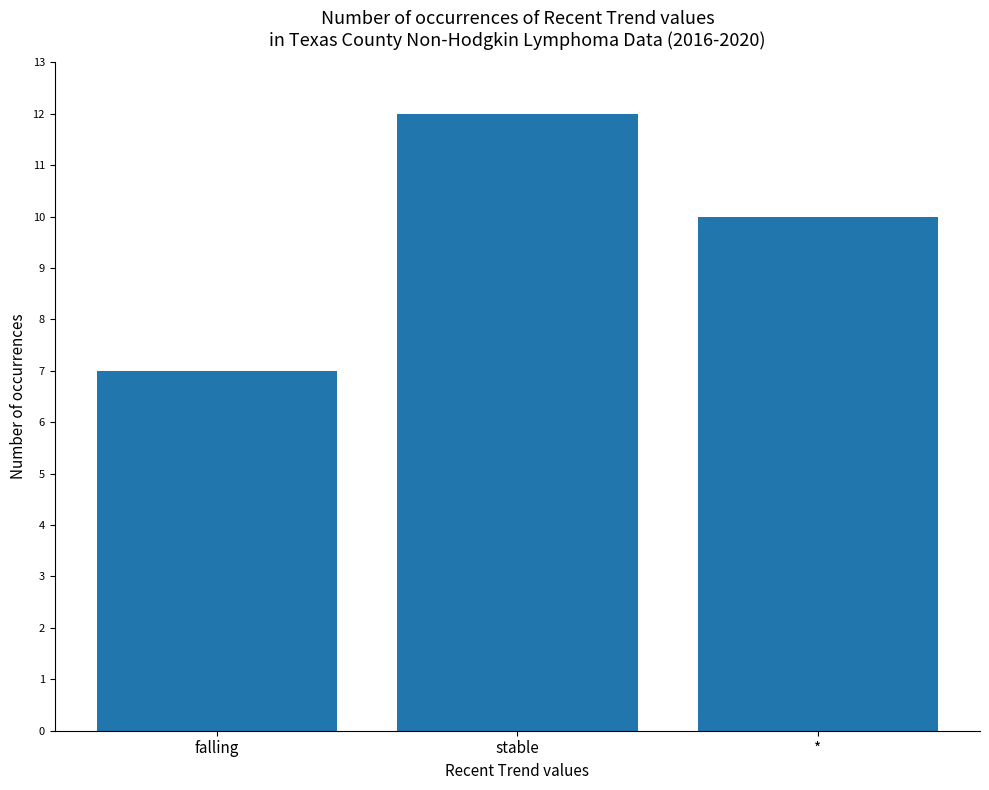

Reading left to right, list all the values displayed in this chart.

falling=7	stable=12	*=10